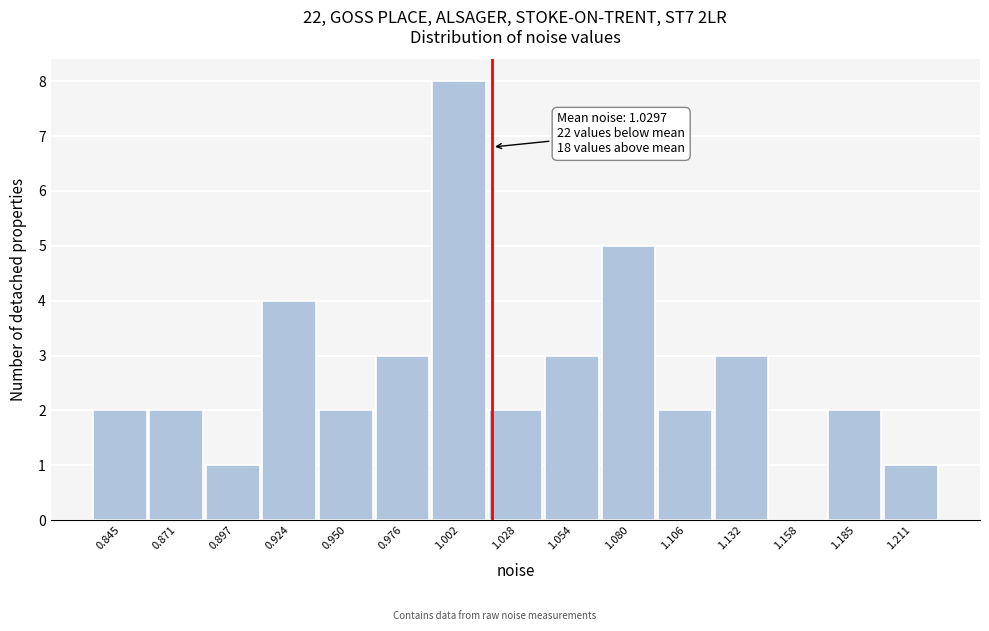

Reading left to right, extract all data points from this chart.

0.845=2	0.871=2	0.897=1	0.924=4	0.950=2	0.976=3	1.002=8	1.028=2	1.054=3	1.080=5	1.106=2	1.132=3	1.158=0	1.185=2	1.211=1